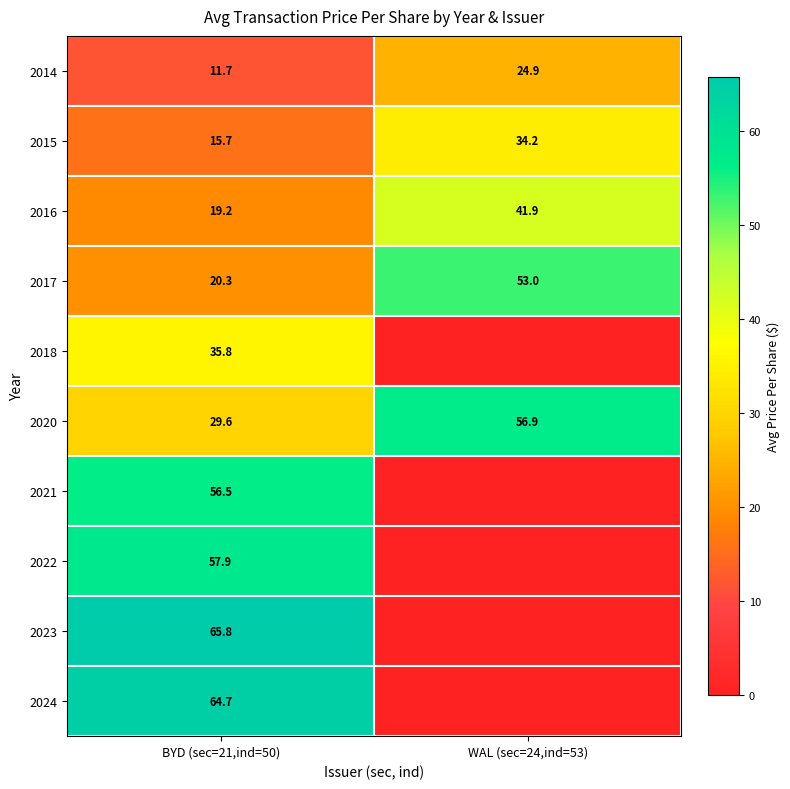

At which label is 2015 closest to 24?

BYD (sec=21,ind=50)